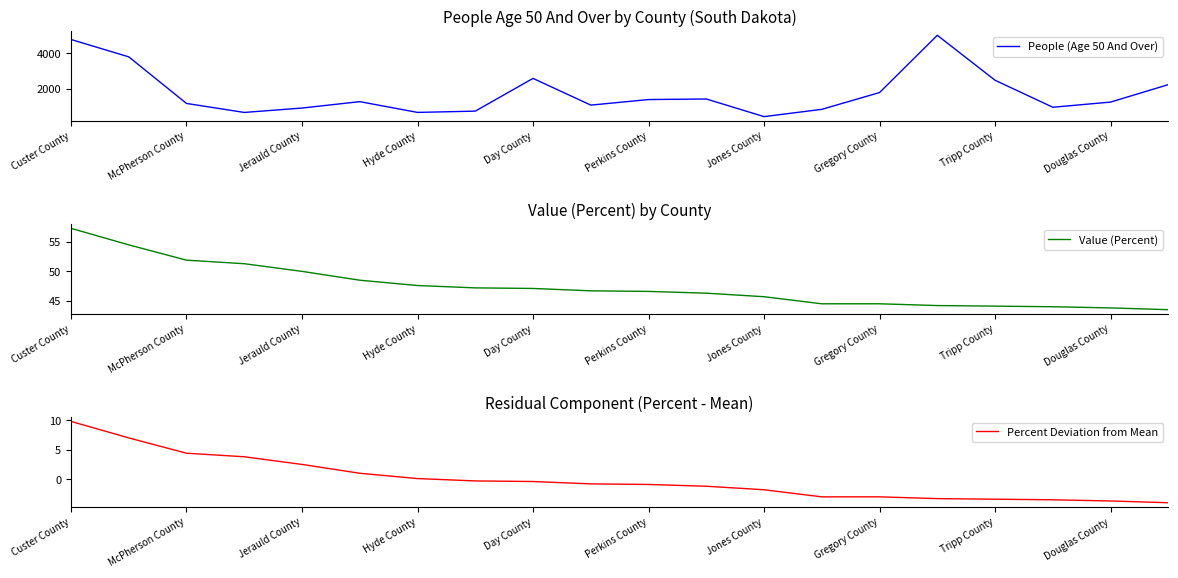

True or false: Percent Deviation from Mean has more than 0 points higher than both neighbors.

False